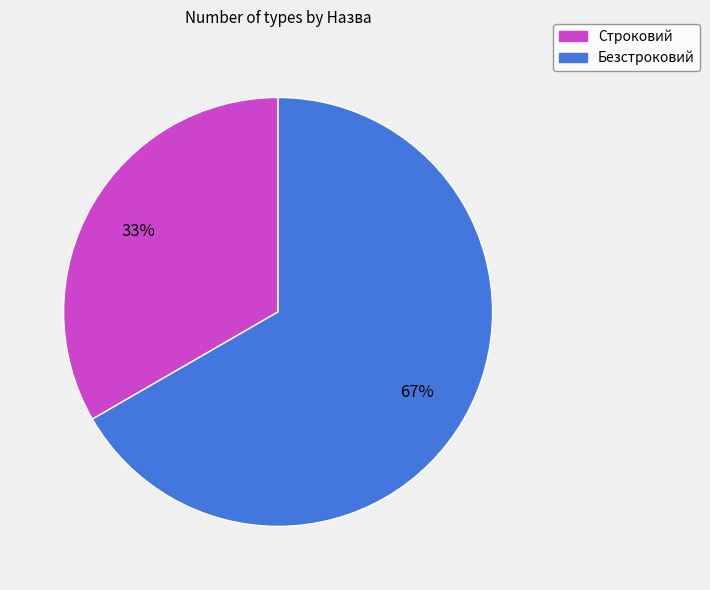

How many slices are in this pie chart?

2